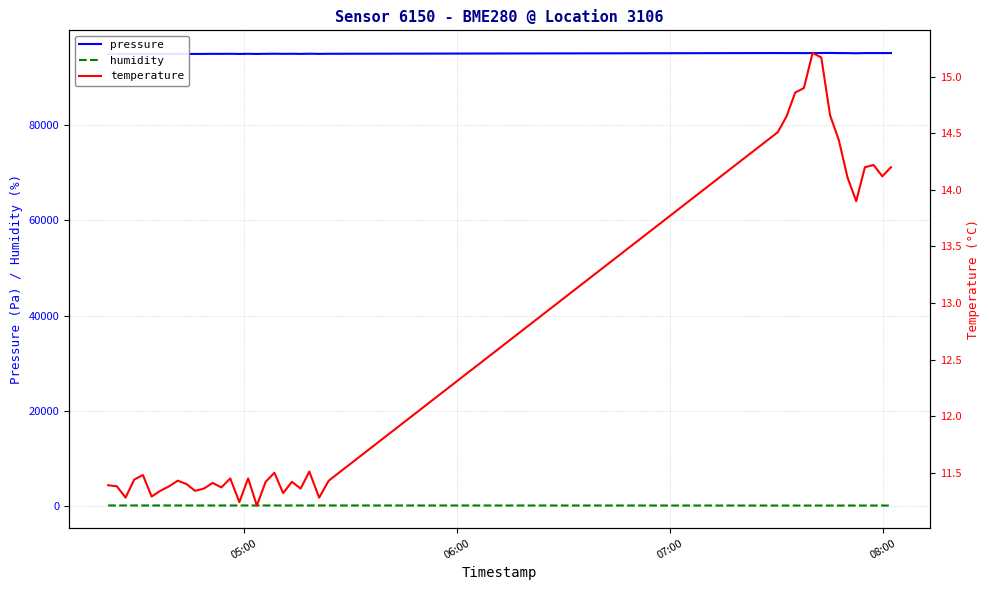

Count the number of categories in the chart.

40